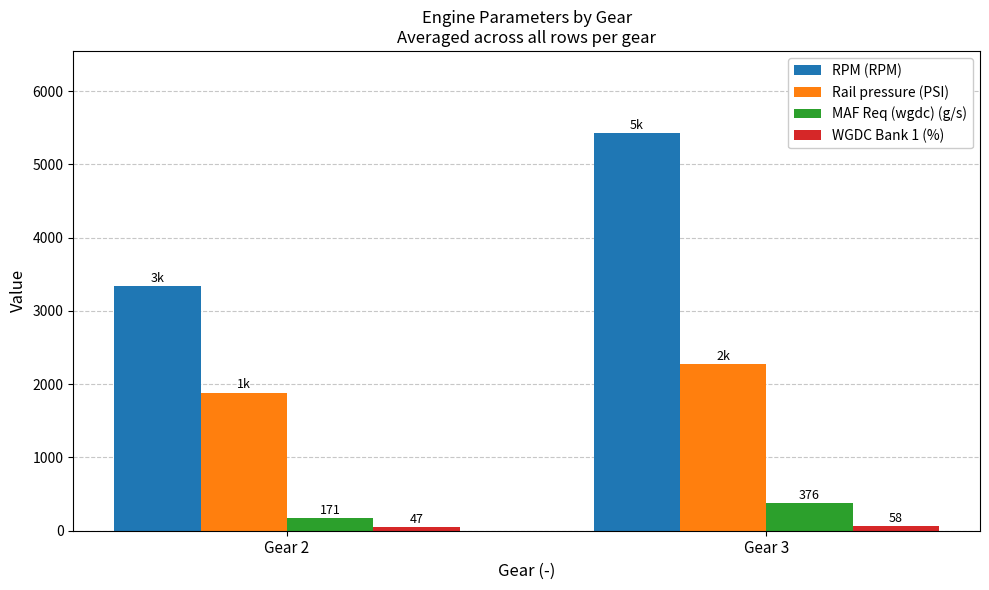

What is the smallest value displayed?

46.9